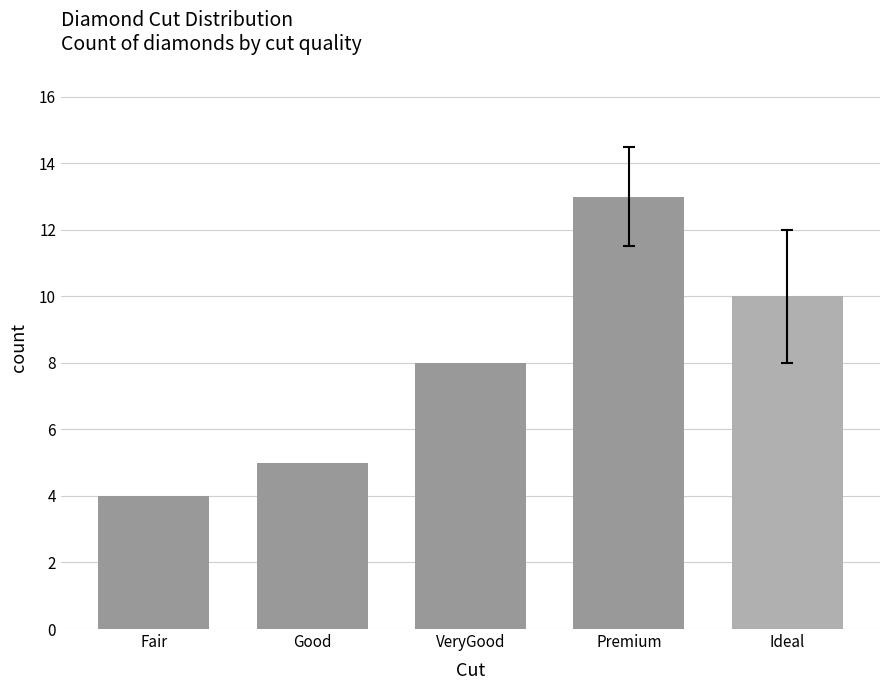

What value does the data have at Ideal?

10